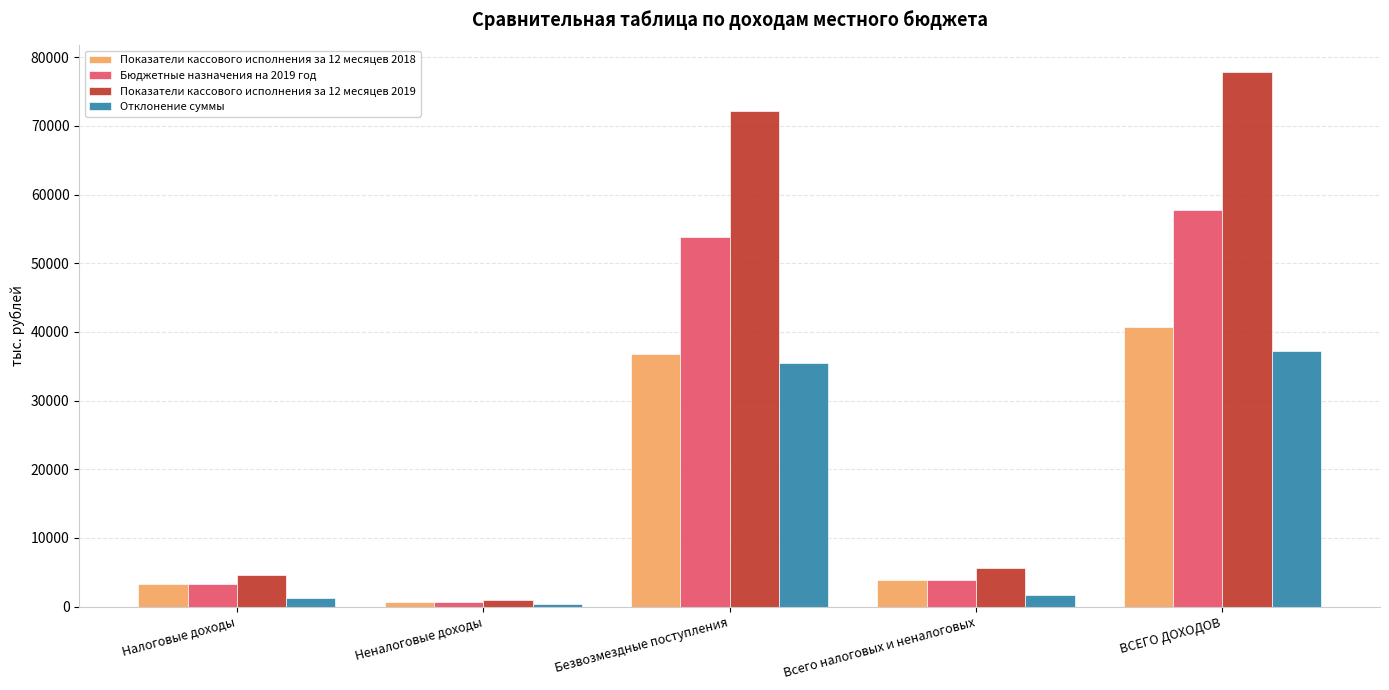

What is the value of the Отклонение суммы bar at the 5th from the left?

37145.3